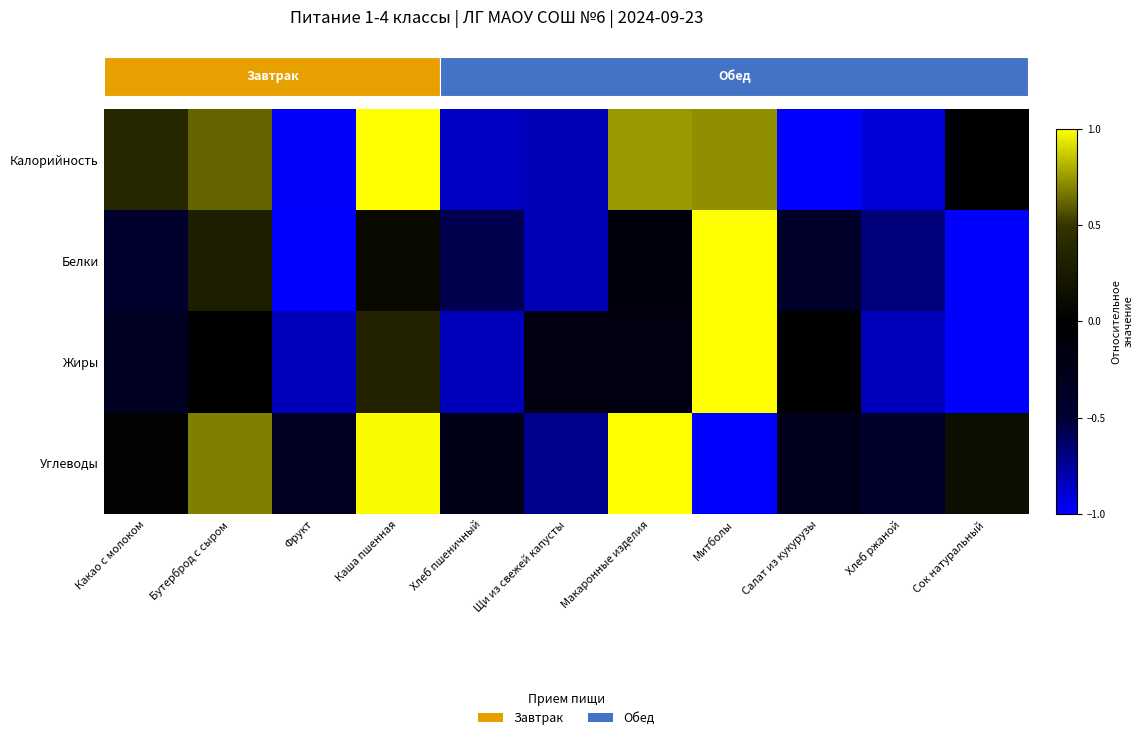

What is the greatest value displayed?

1.0